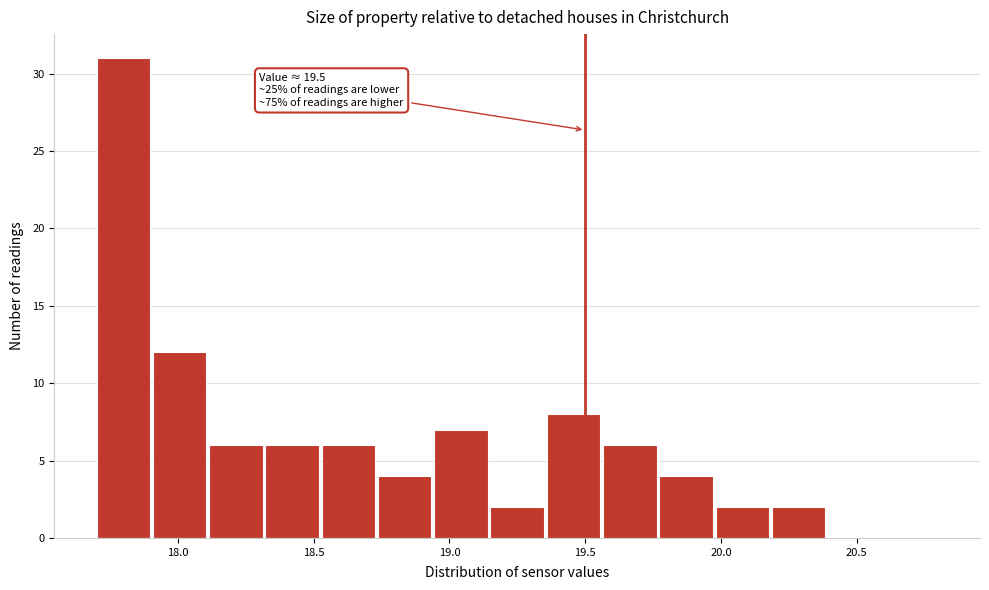

Over which range of the x-axis is the bar tallest?

17.70 to 17.90